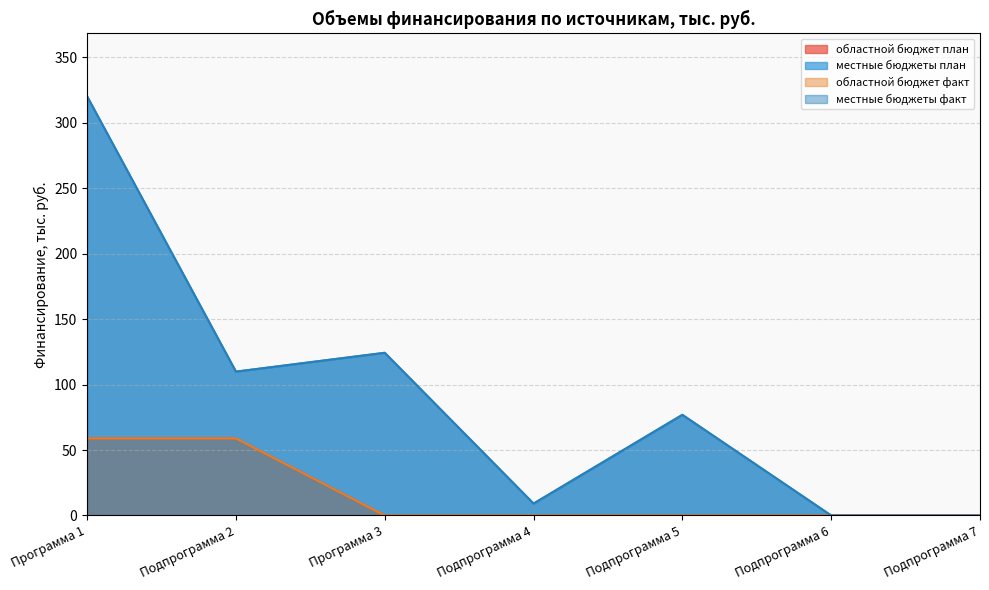

The местные бюджеты факт series shows 124.3 at Программа 3. True or false?

True